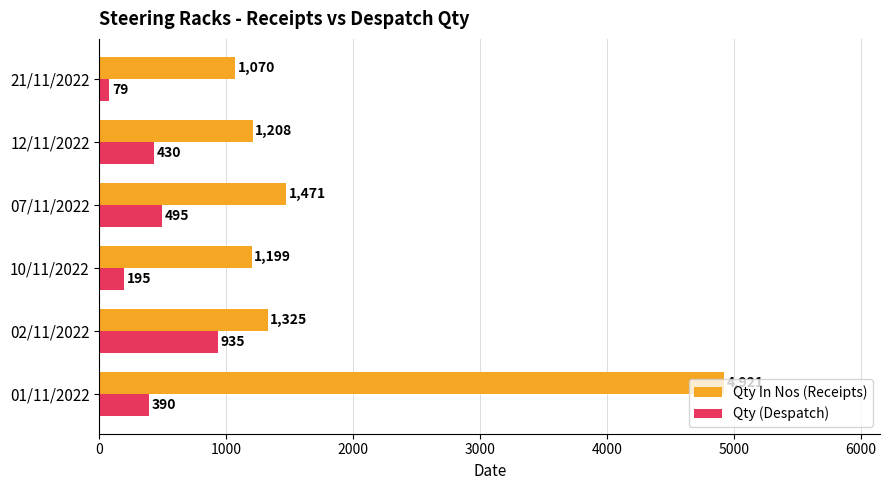

Read the Qty (Despatch) value at 07/11/2022.

495